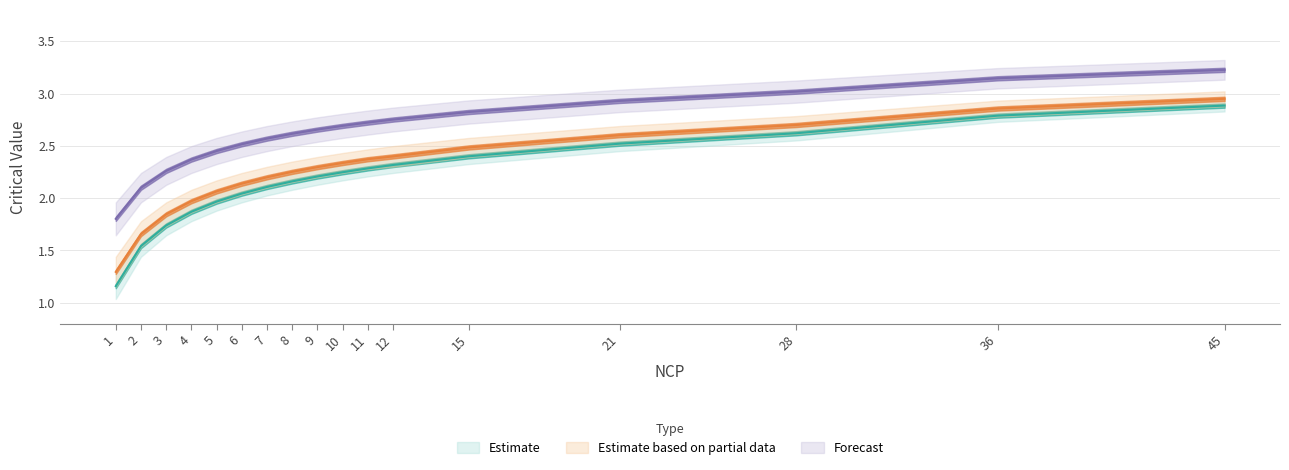

How many lines are shown in the chart?

3